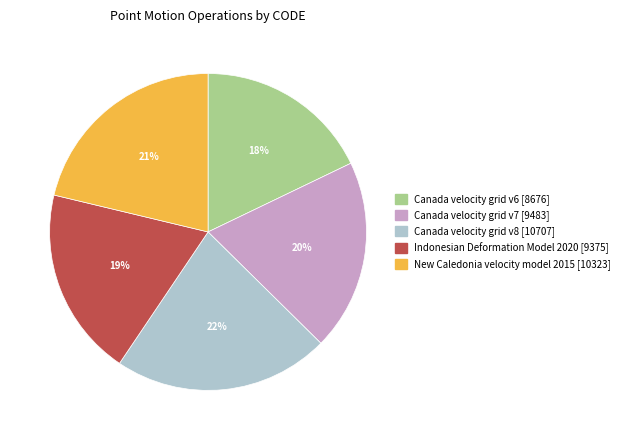

Is there a majority slice in this chart?

No